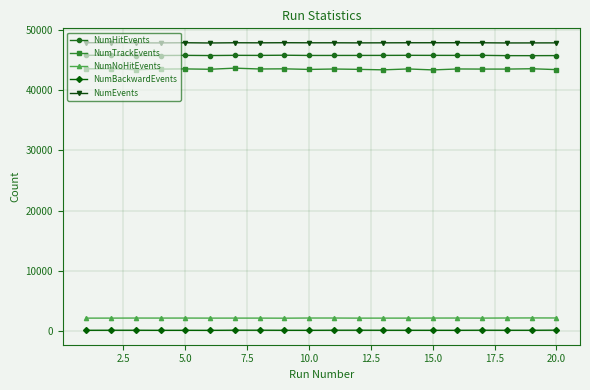

What is the maximum value shown in the chart?

47933